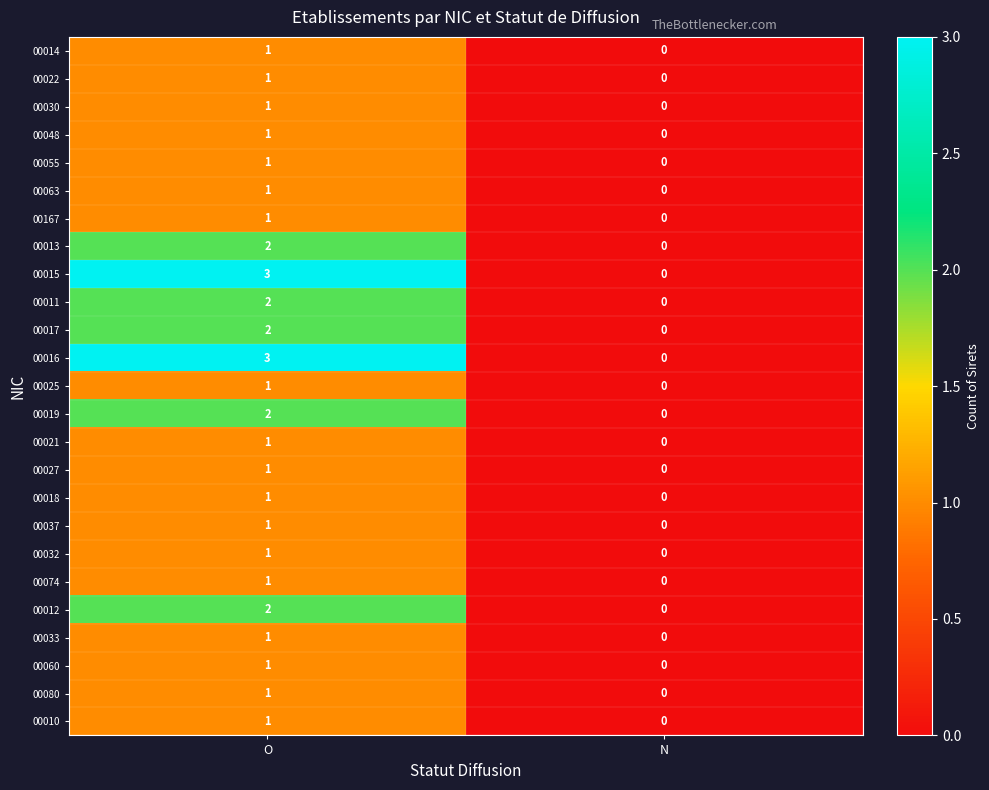

List the labels in order of 00012 value, smallest first.

N, O